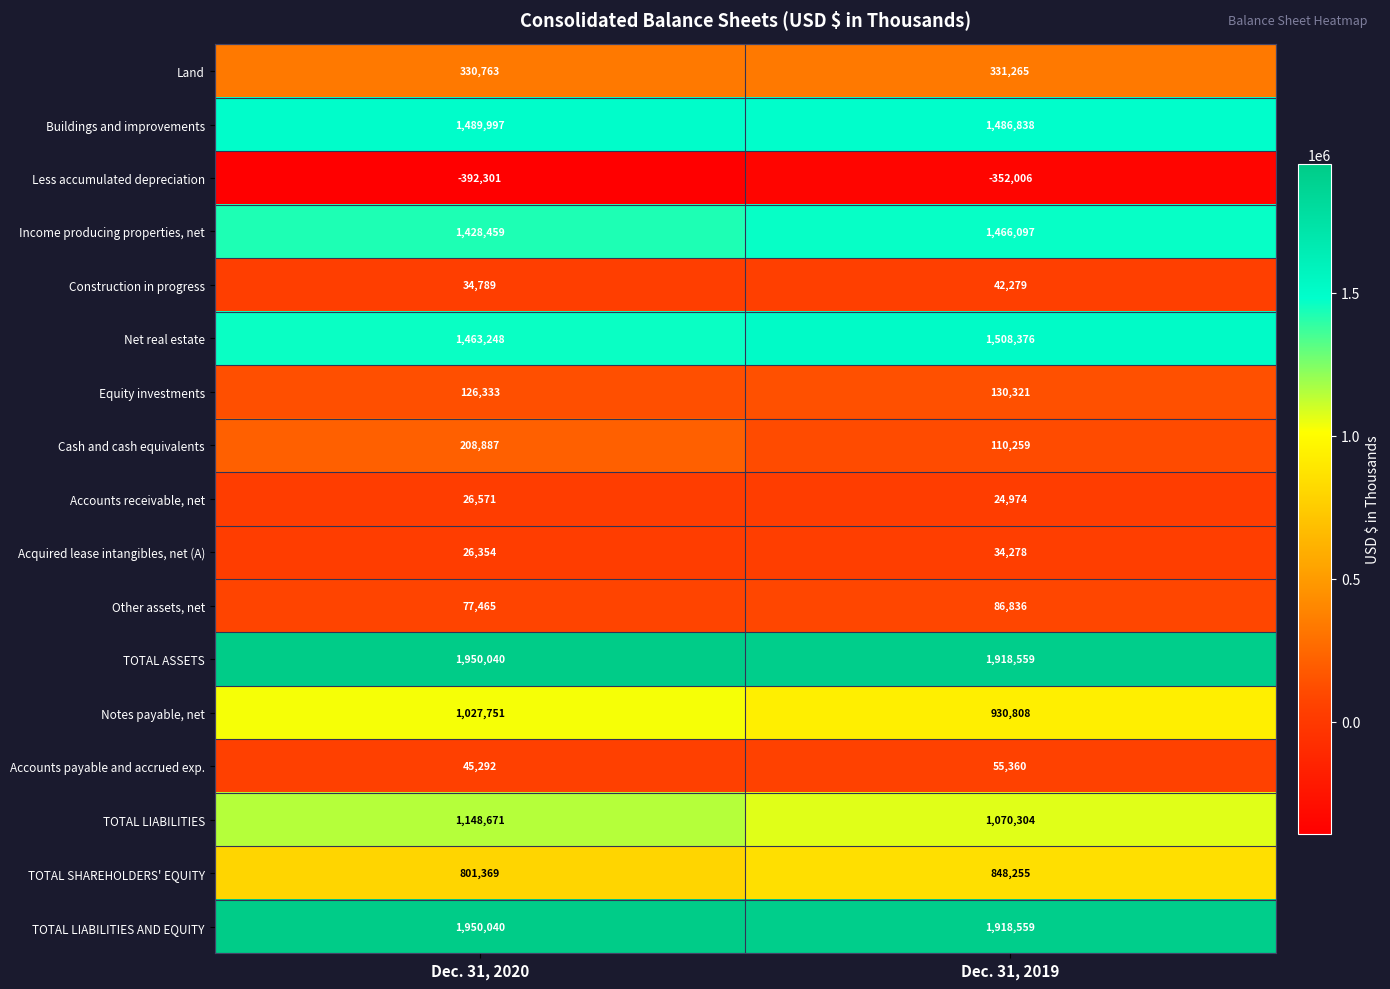

At which label does Cash and cash equivalents reach its minimum?

Dec. 31, 2019